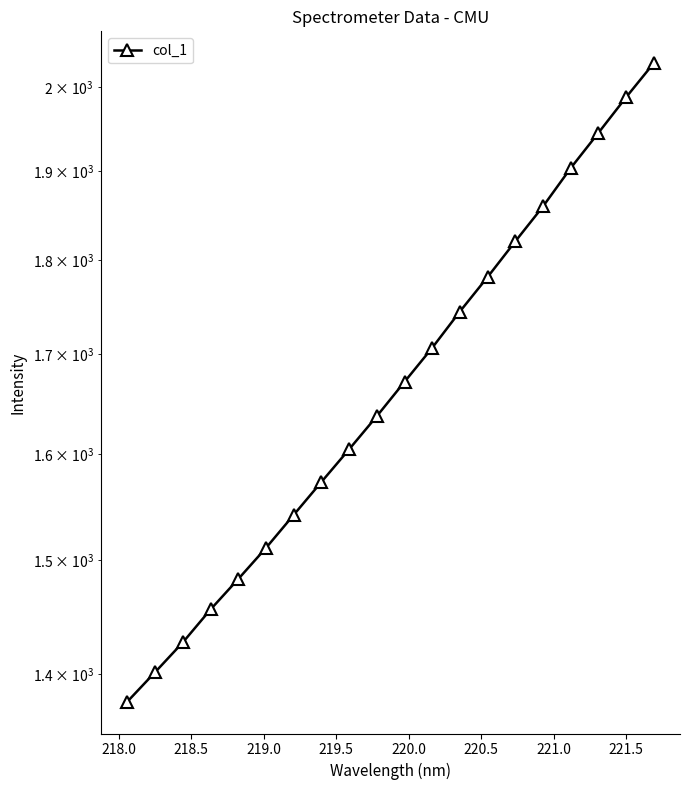

Count the number of data series in this chart.

1